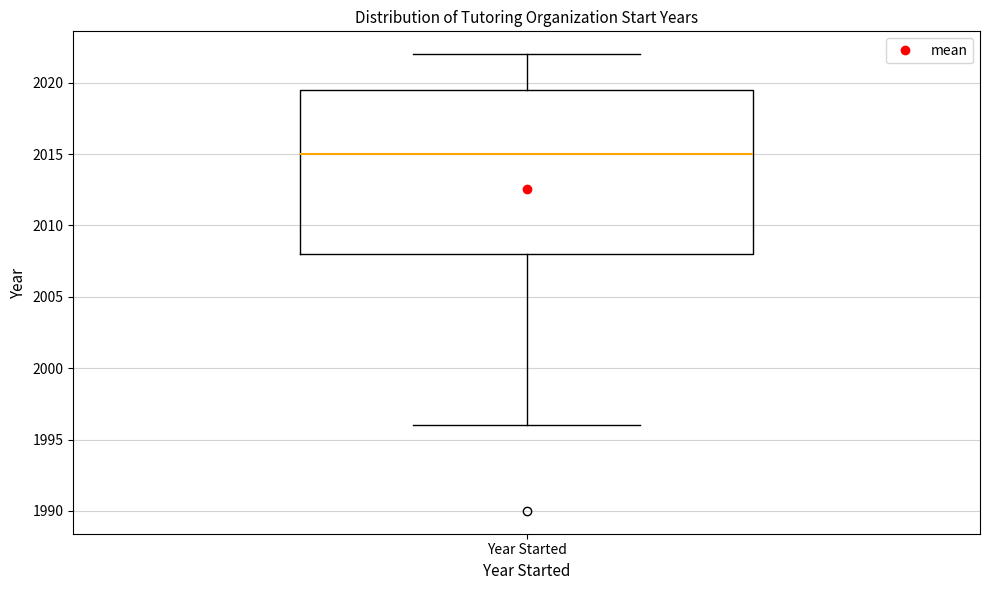

Where does the lower whisker of the box for Year Started end on the y-axis? The values are not printed on the chart, so give them approximately, as read against the axis.

1996.0